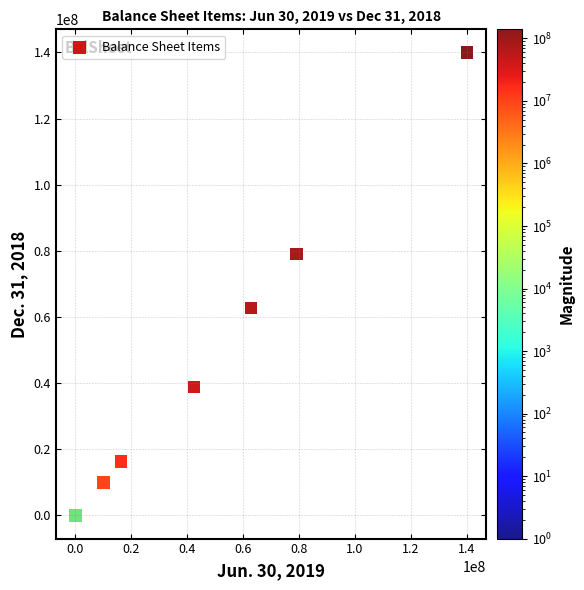

What Y value in the scatter plot is closest to 70000000?

62814368.0